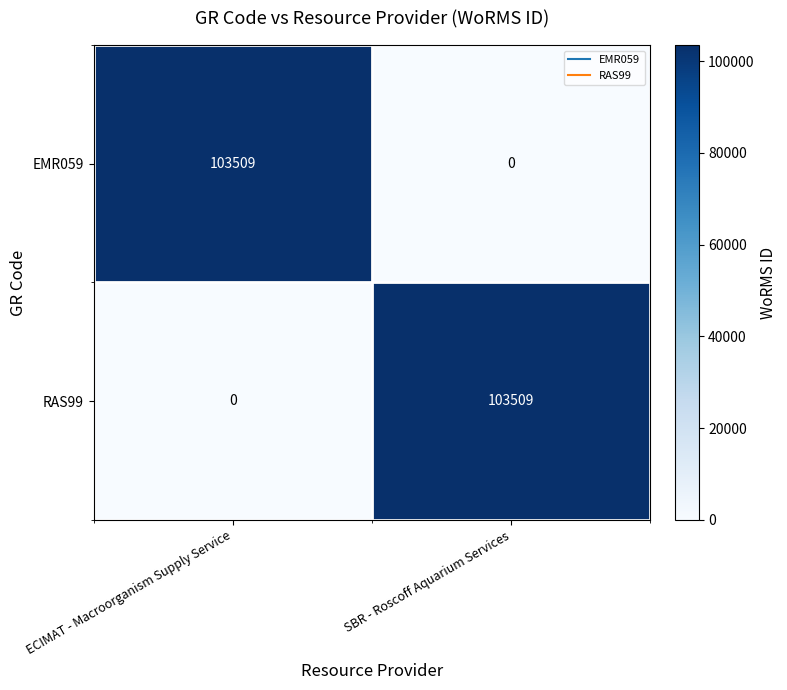

Reading left to right, list all the values displayed in this chart.

EMR059: ECIMAT - Macroorganism Supply Service=103509	SBR - Roscoff Aquarium Services=0
RAS99: ECIMAT - Macroorganism Supply Service=0	SBR - Roscoff Aquarium Services=103509